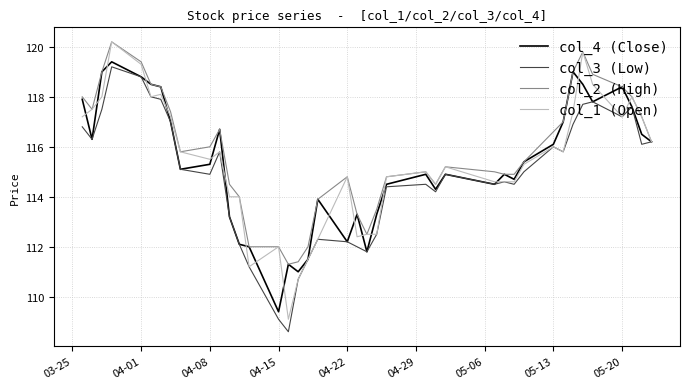

What is the difference between the maximum and minimum values in the col_3 (Low) series?

10.6